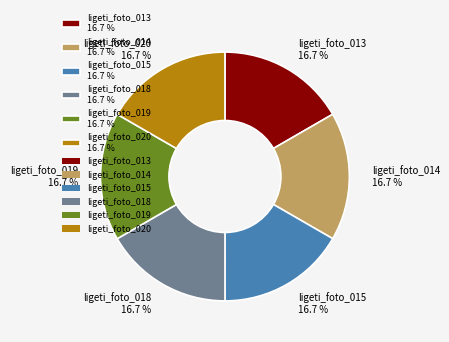

The ligeti_foto_014 slice represents 17% of the pie. True or false?

True